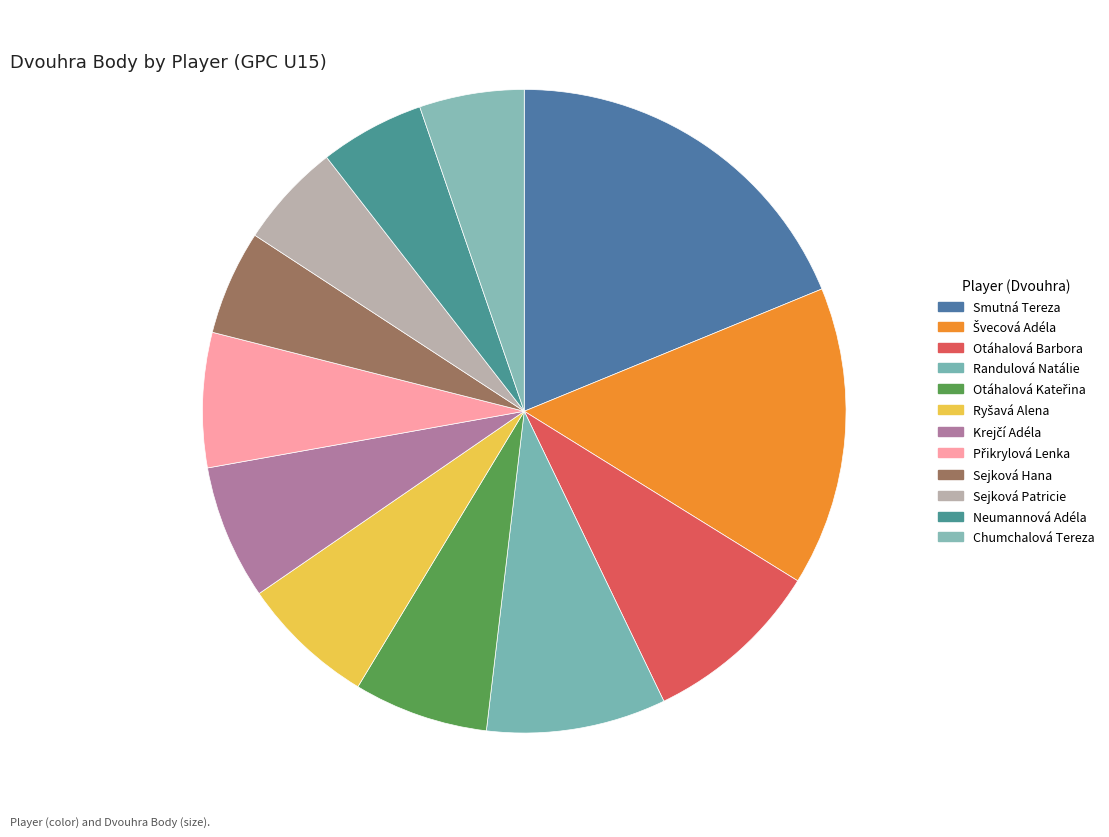

Is there a majority slice in this chart?

No